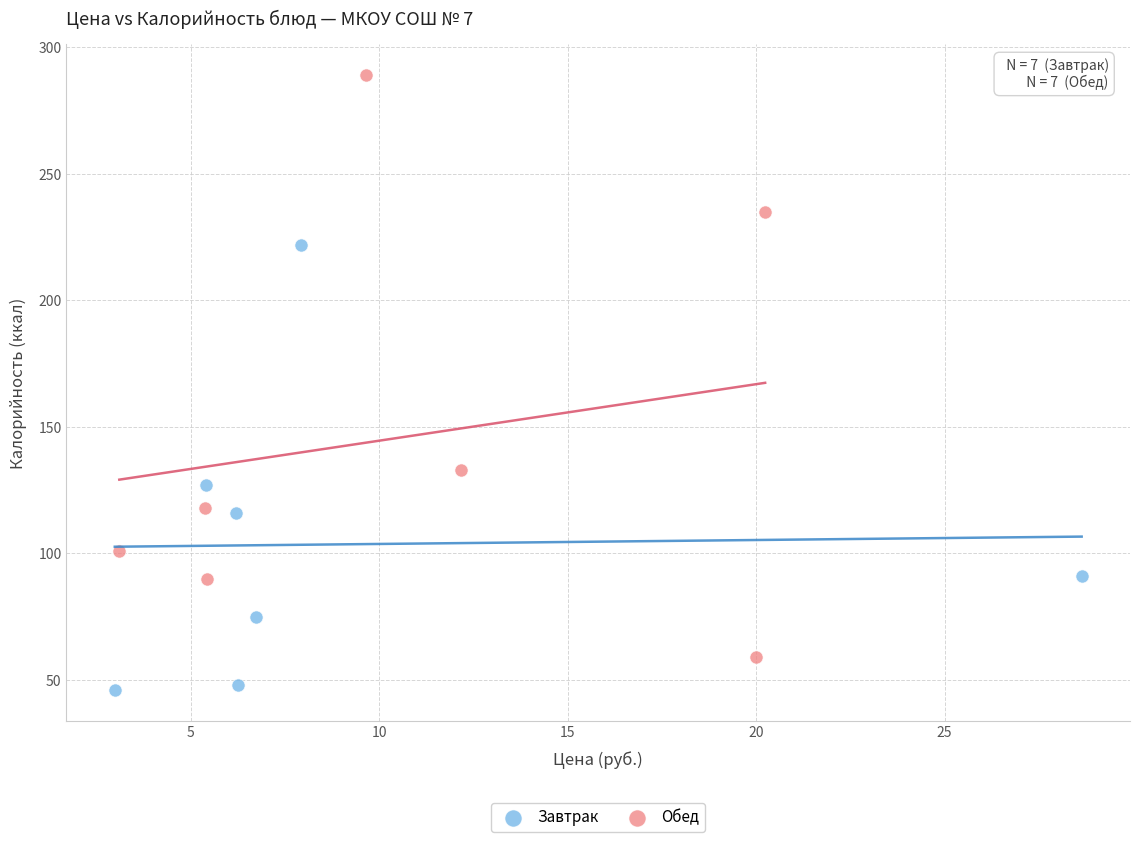

Which series contains the lowest Y value?

Завтрак